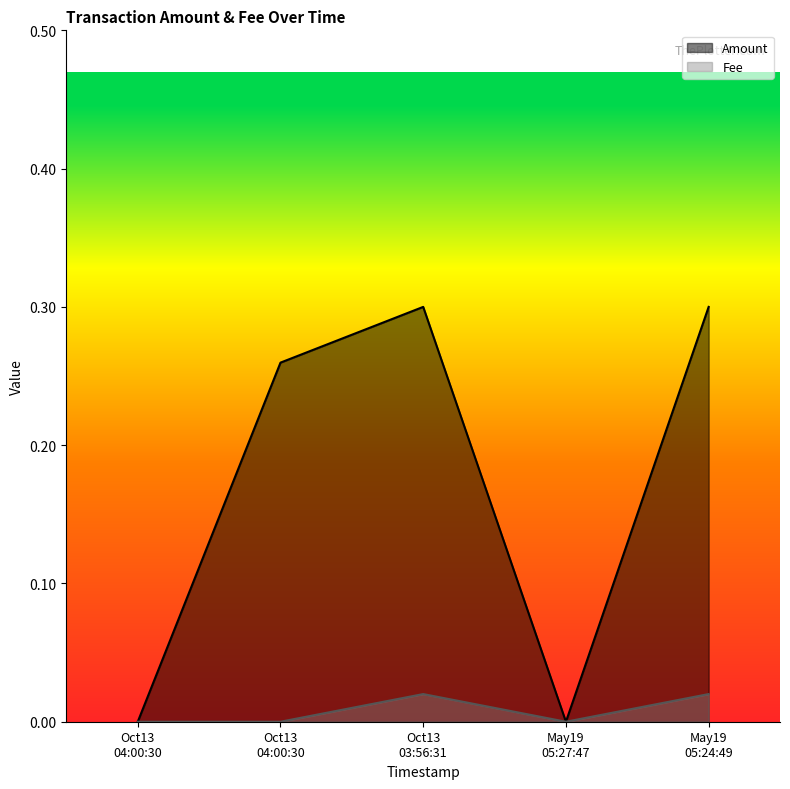

Which category has the highest value in the Fee series?

Oct13 03:56:31